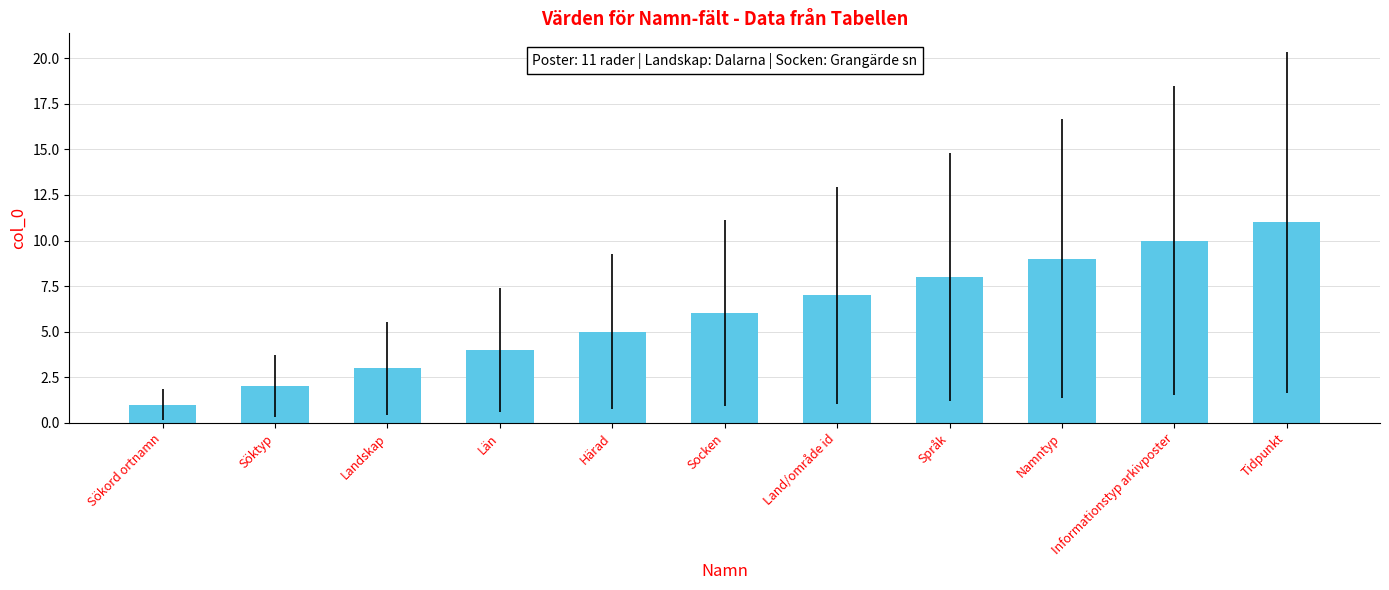

Is it true that the value at Socken is 10?

False